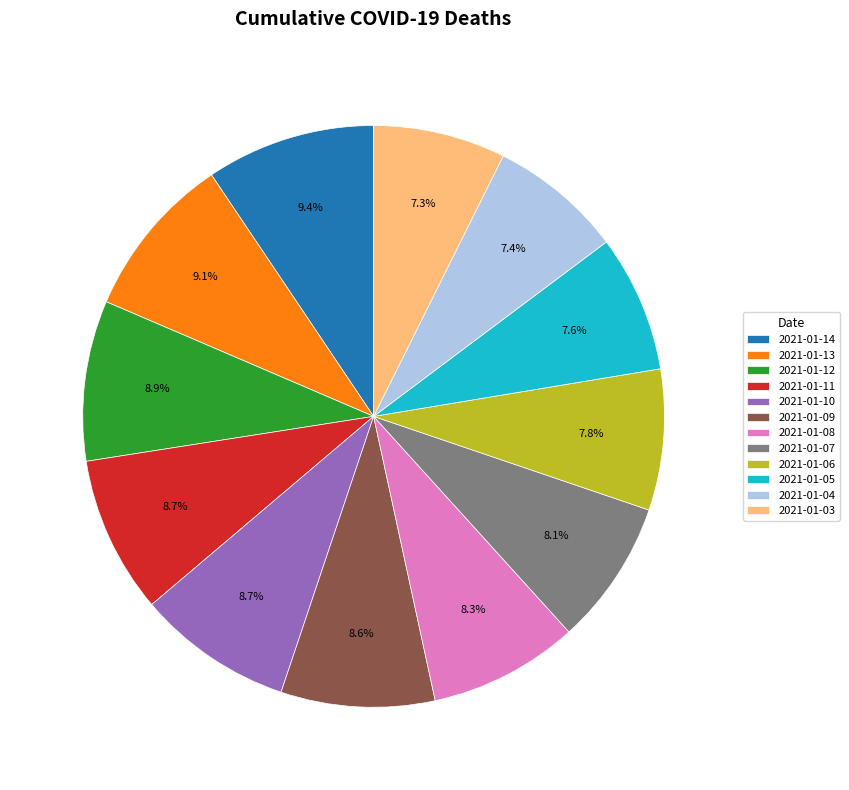

To the nearest percent, what is the average slice percentage?

8%